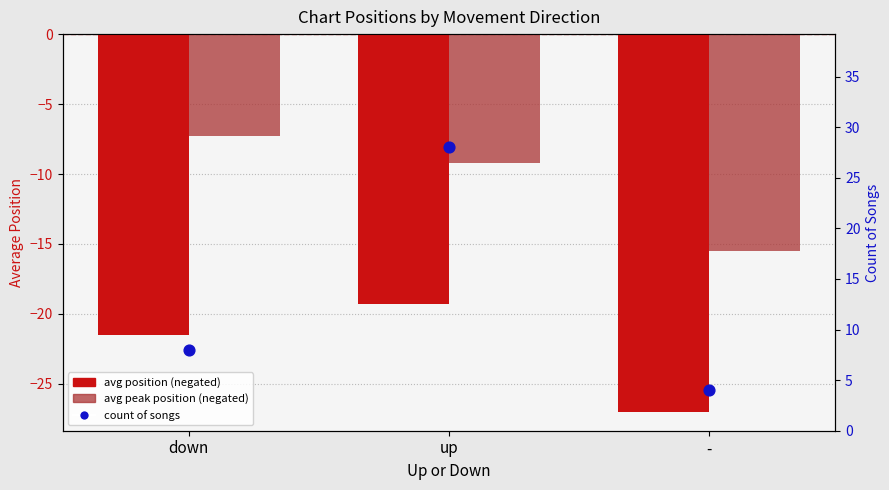

Which series reaches the minimum Y coordinate?

avg position (negated)